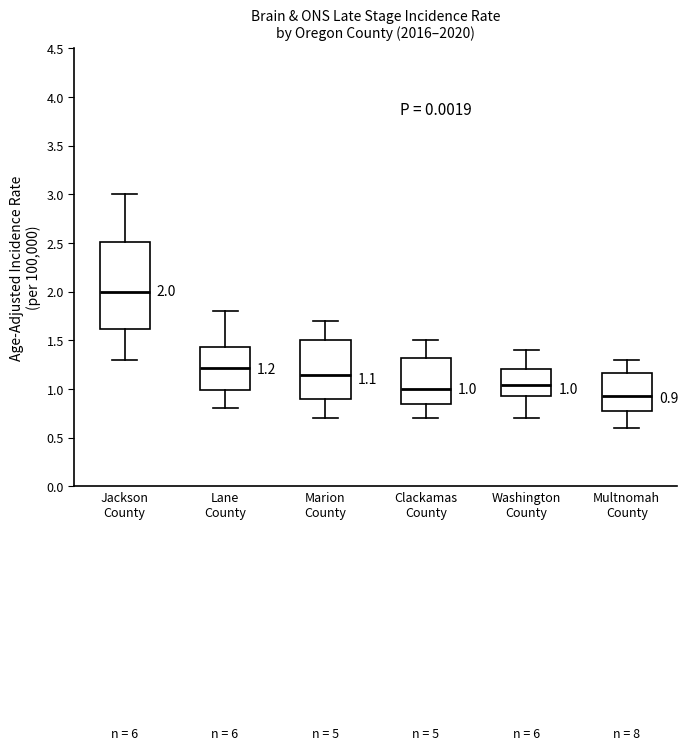

Which box has the highest median line?

Jackson County